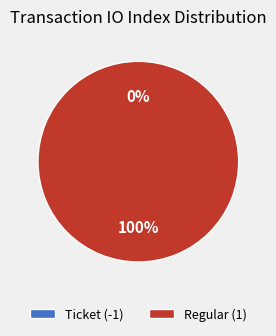

Is it true that Ticket (-1) is 1% of the pie?

False